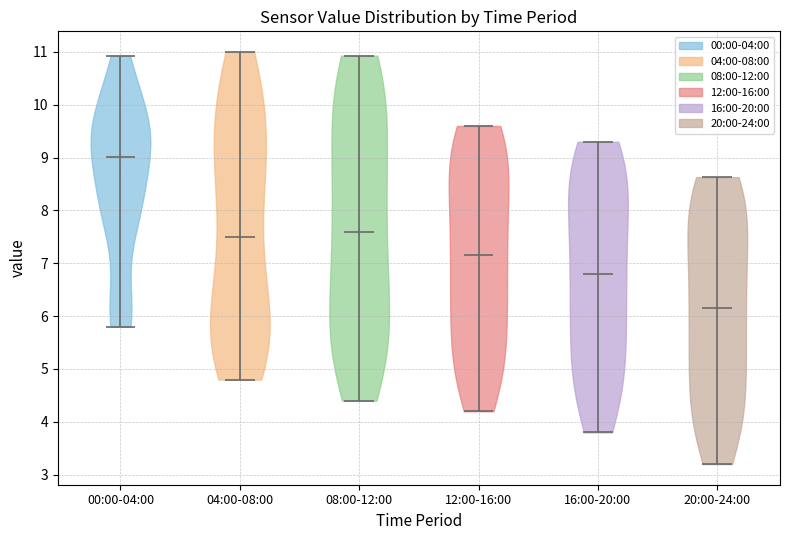

What is the highest point the violin for 04:00-08:00 reaches on the y-axis? The values are not printed on the chart, so give them approximately, as read against the axis.

11.0